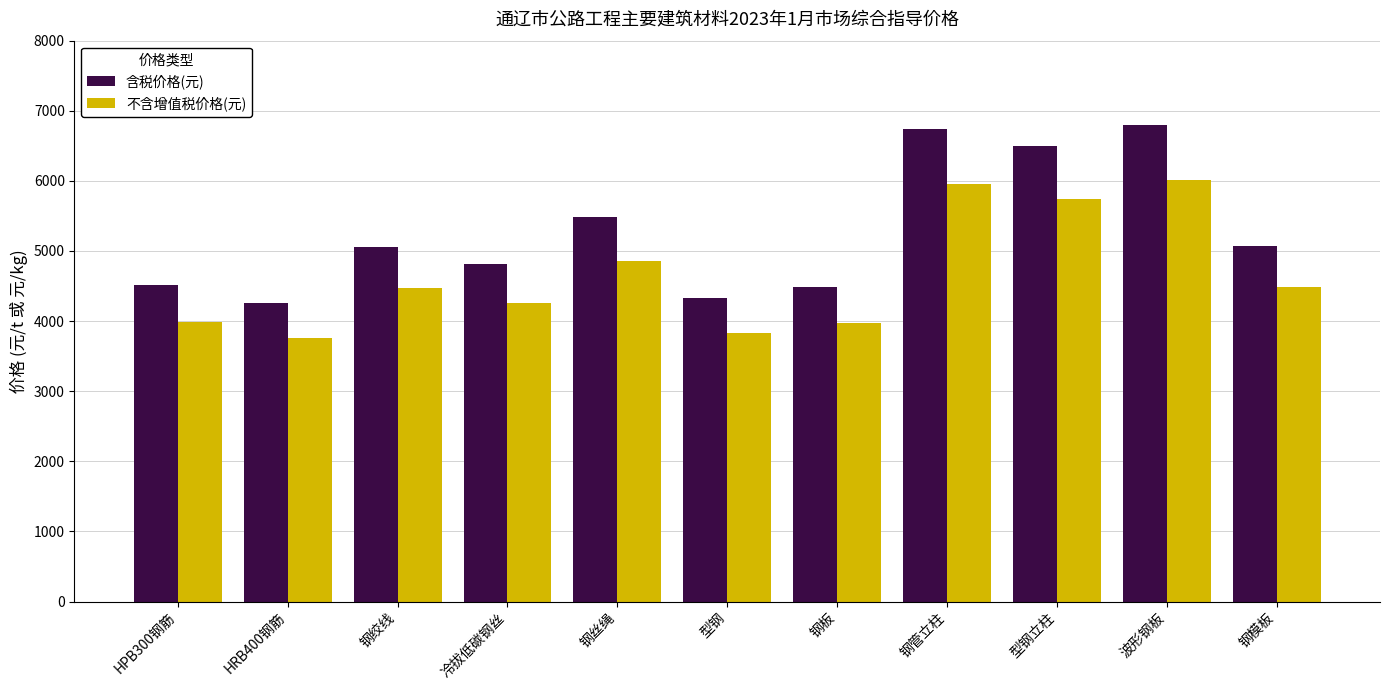

What are all the series names shown in the legend?

含税价格(元), 不含增值税价格(元)